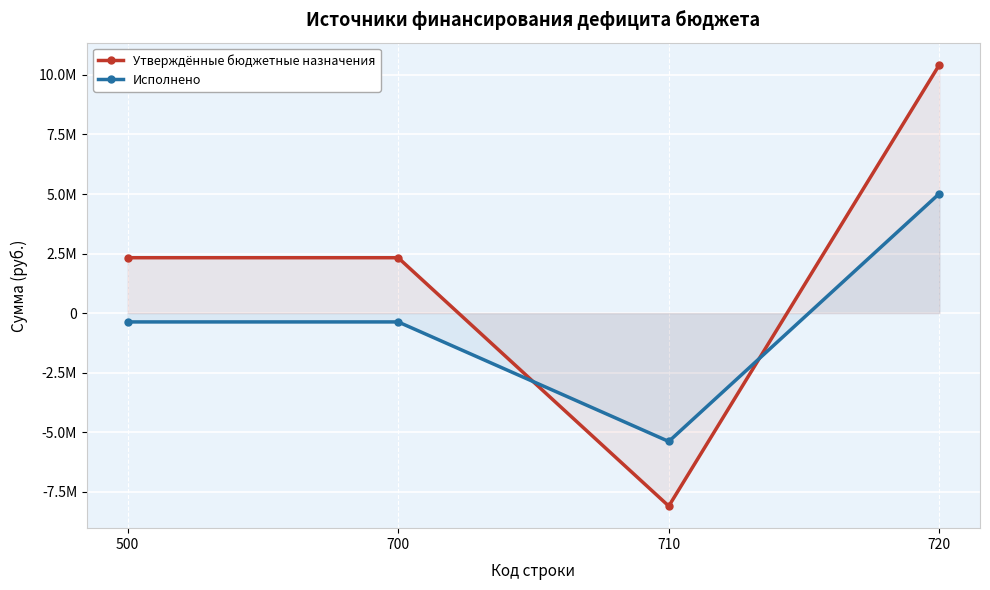

What is the value of the Исполнено point at the 1st from the left?

-371084.2